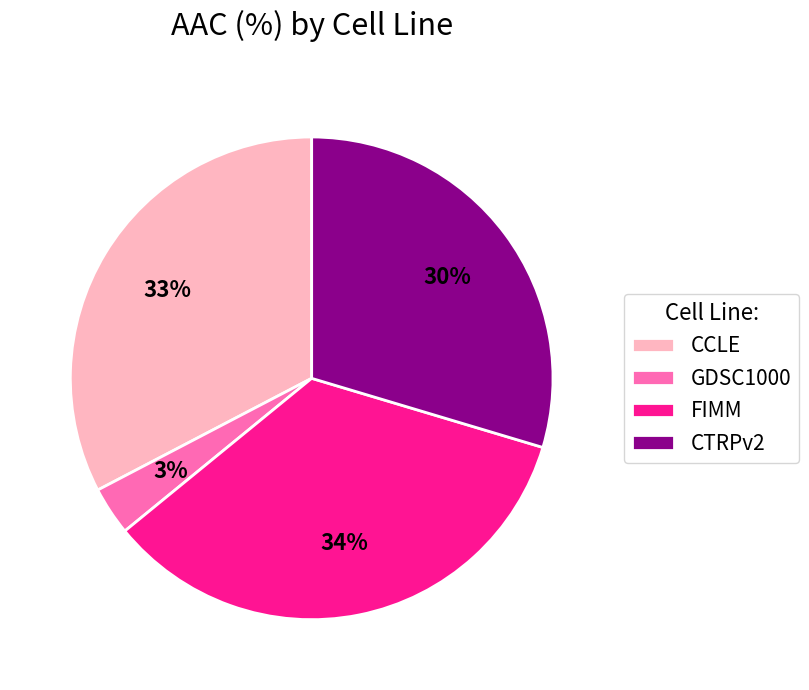

Which category has the biggest portion of the pie?

FIMM